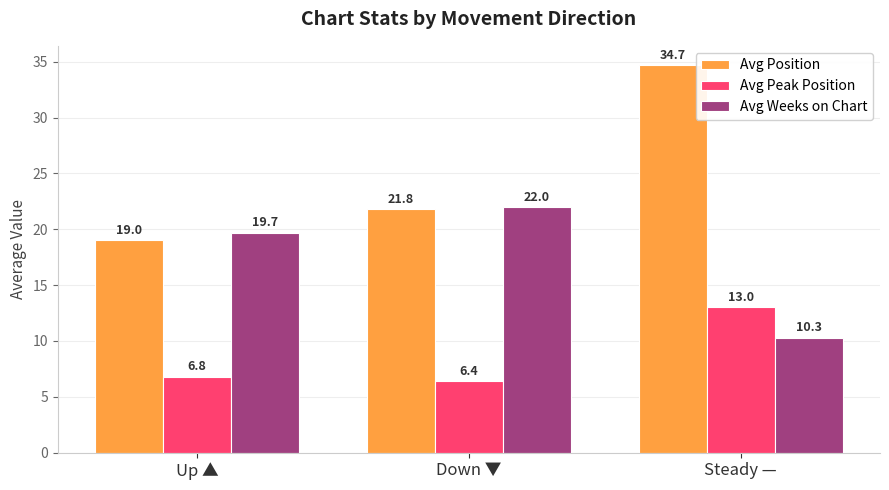

What is the spread (max minus min) of values at Down ▼?

15.6